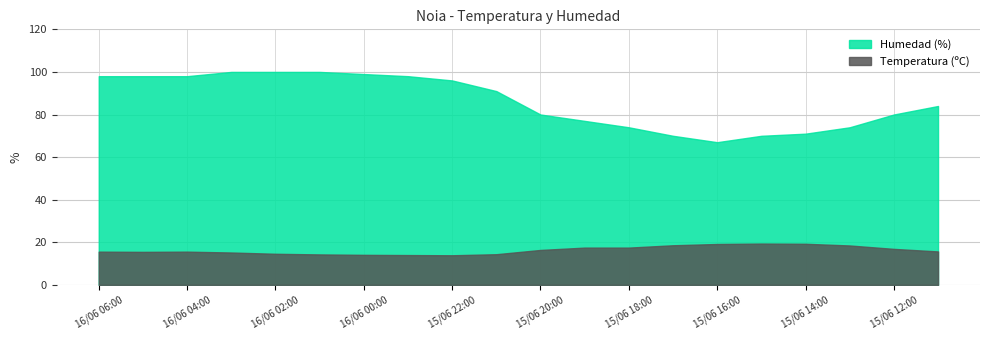

At 15/06 11:00, list the series in order from largest to smallest.

Humedad (%), Temperatura (ºC)